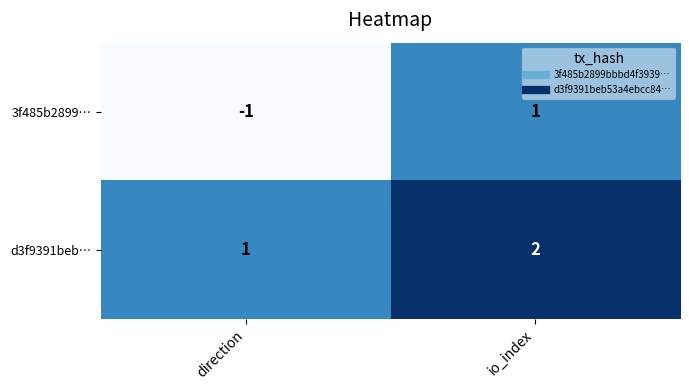

Which series changed the most between direction and io_index?

3f485b2899…